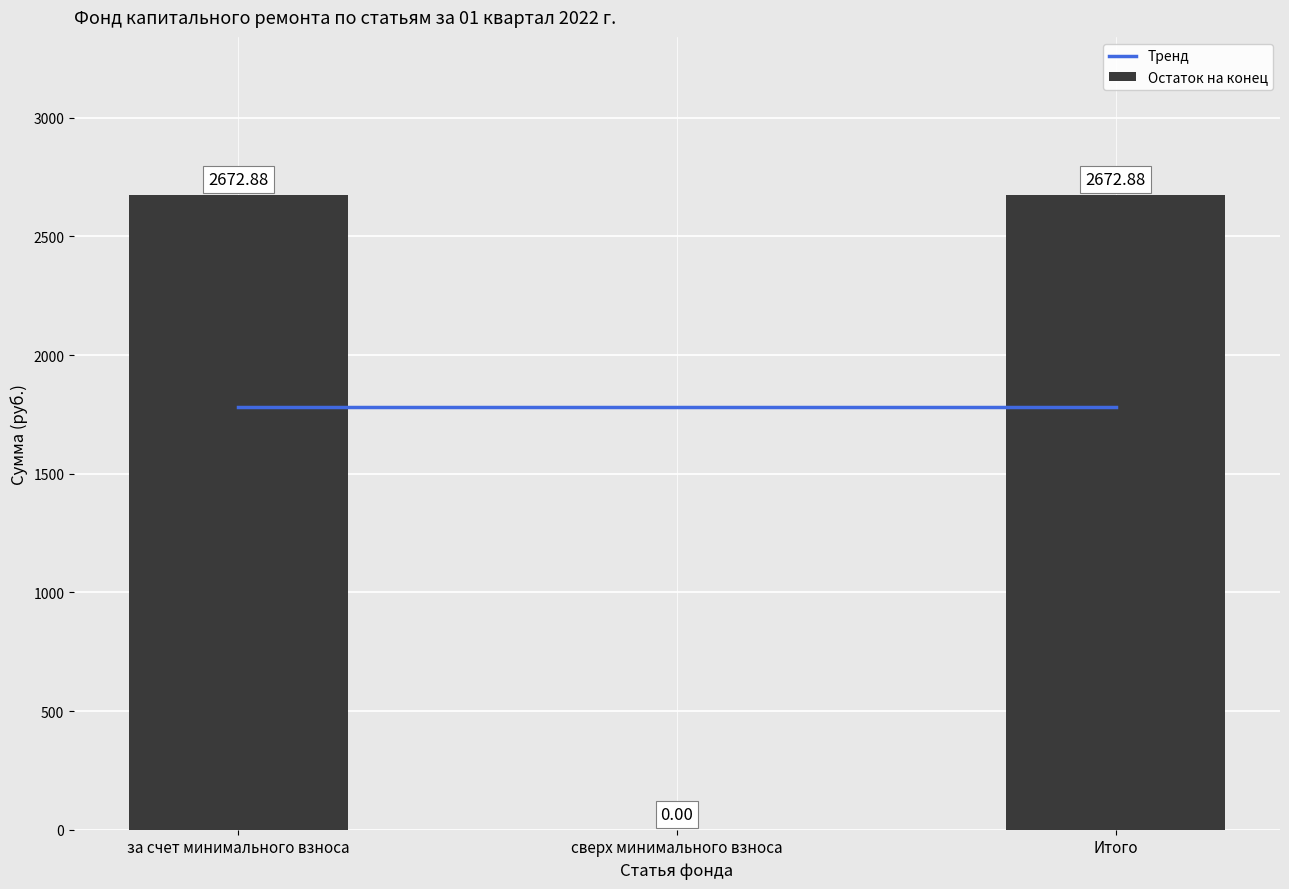

What is the sum of all Остаток на конец values?

5345.8